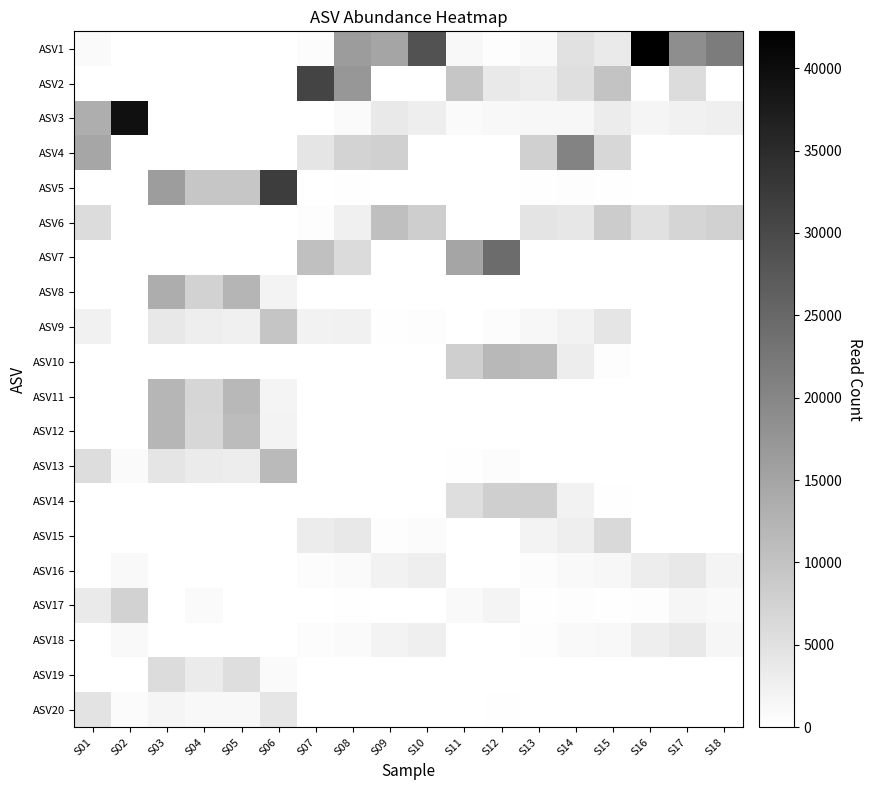

What is the total value across all series at S03?

69752